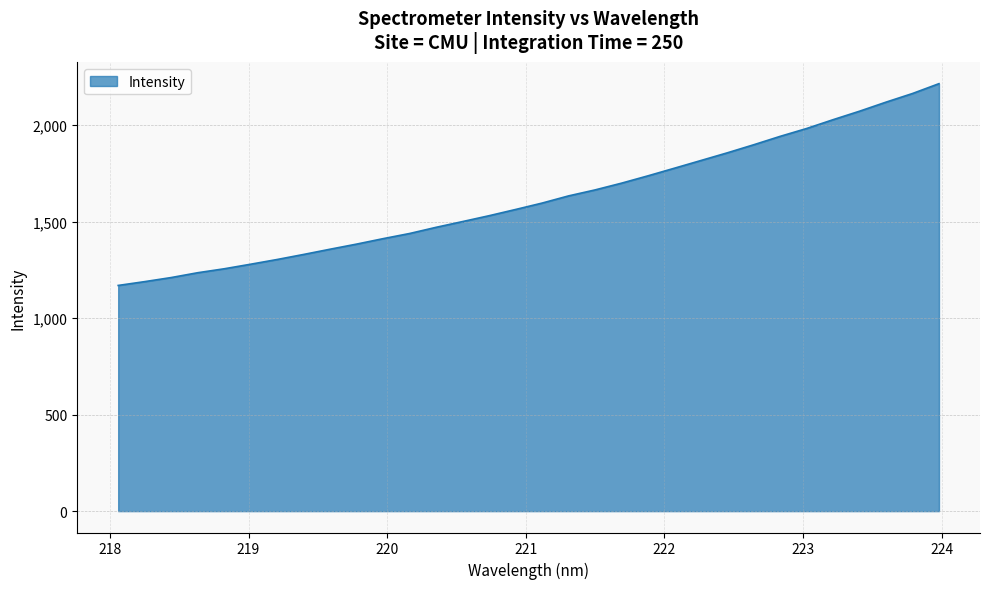

What is the sum of all values?

51824.4